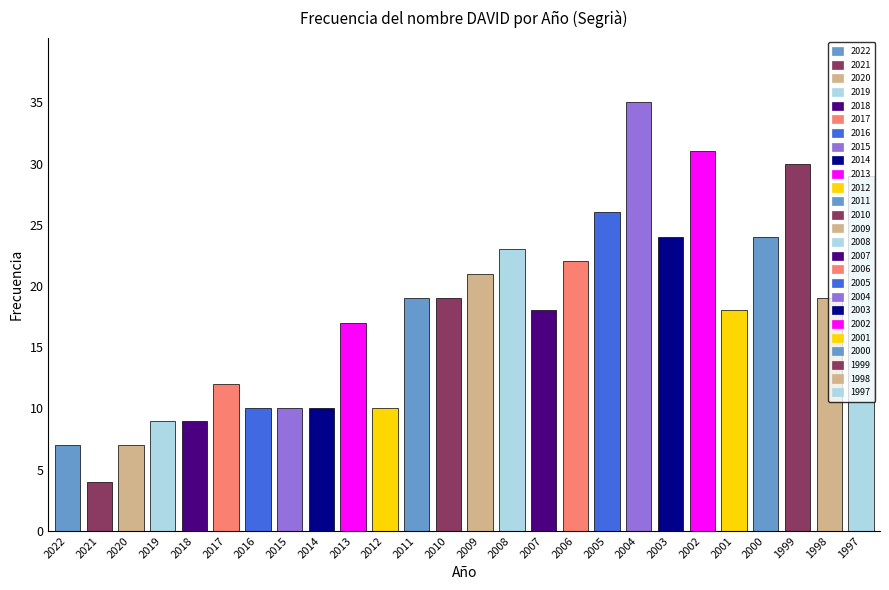

What value does the data have at 2020?

7